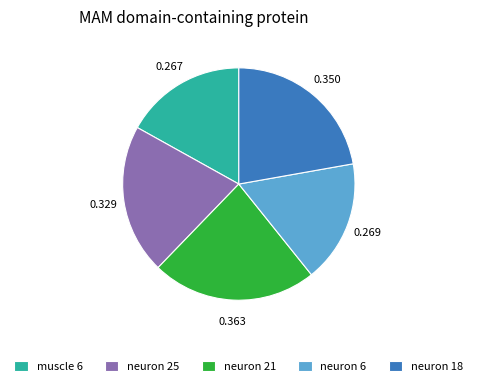

How many segments does this pie chart have?

5